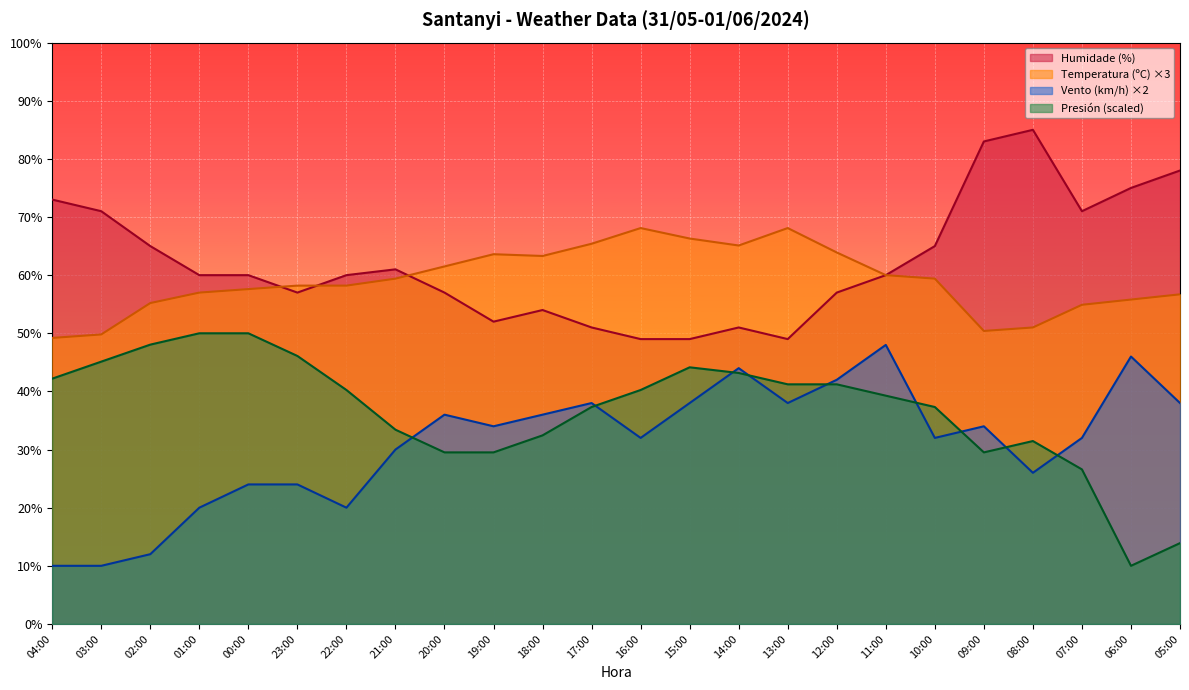

Read the Presión (hPa) value at 01:00.

50.0